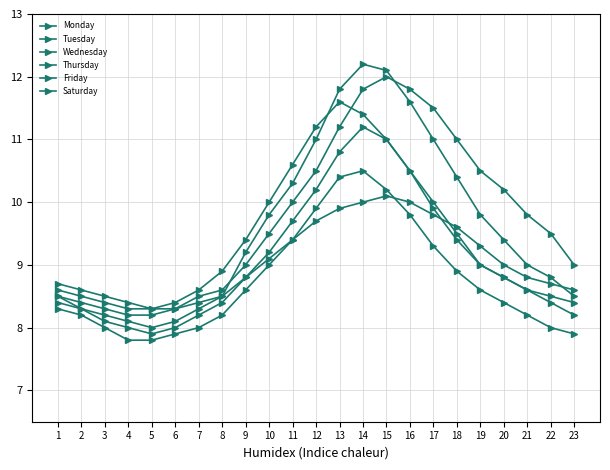

Is it true that Thursday equals 7.9 at 6?

True